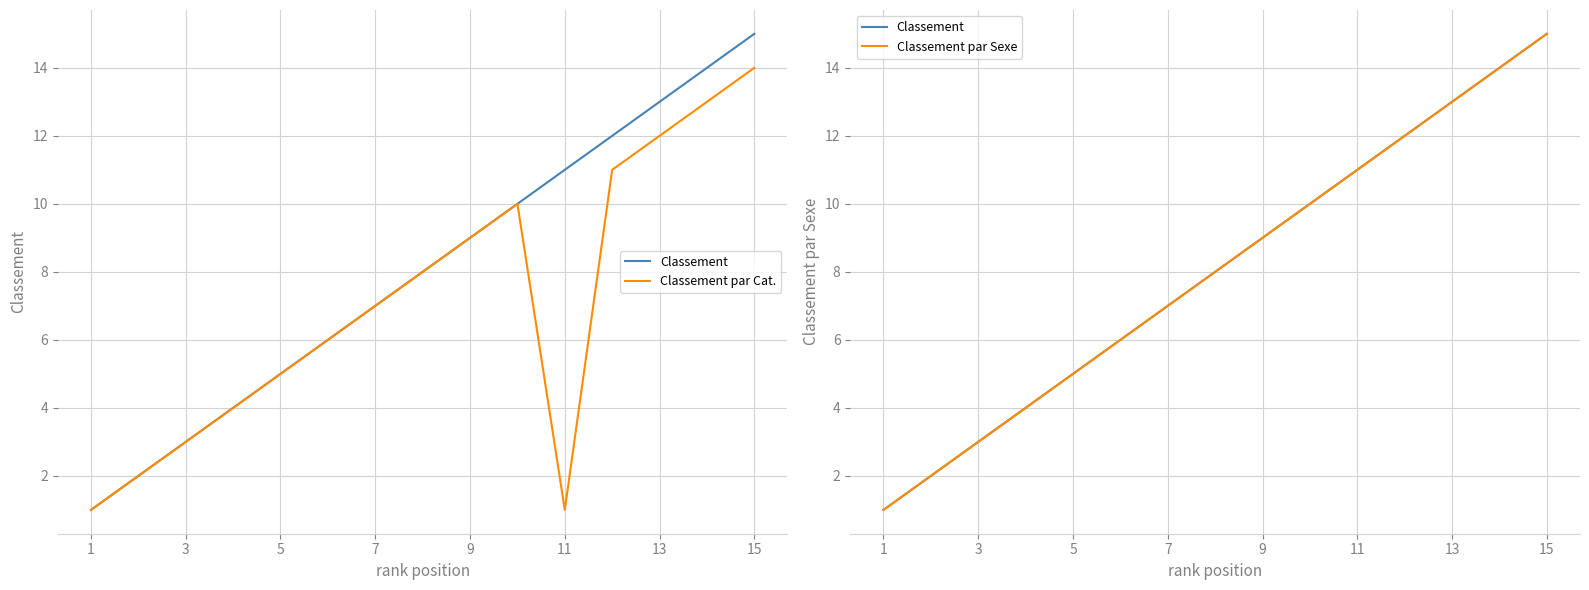

Which category has the lowest value in the Classement par Sexe series?

1